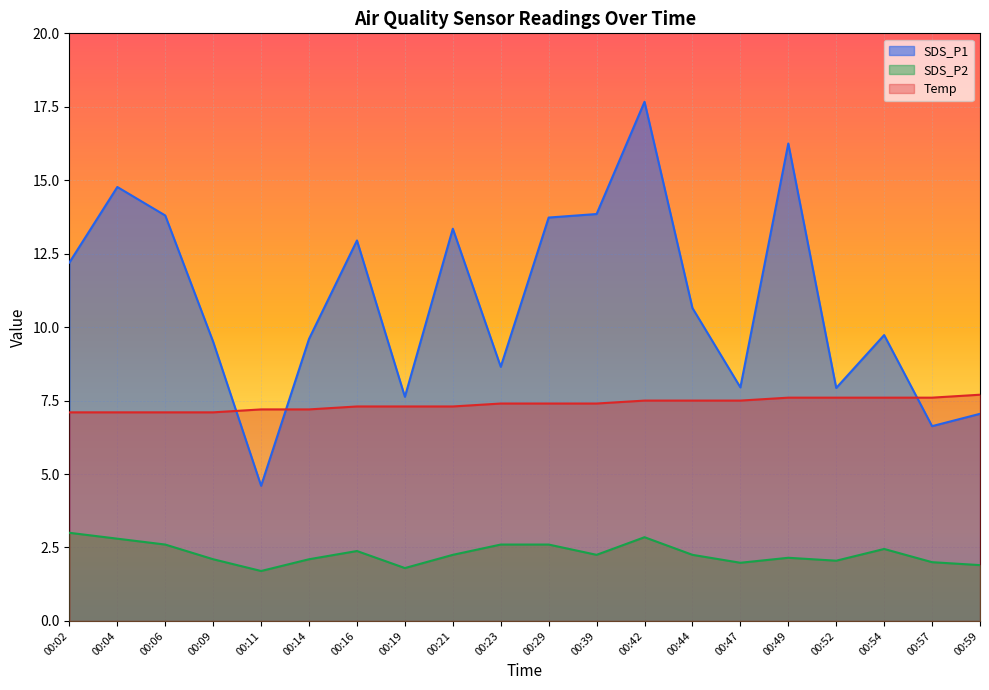

How many times do Temp and SDS_P1 cross each other?

3